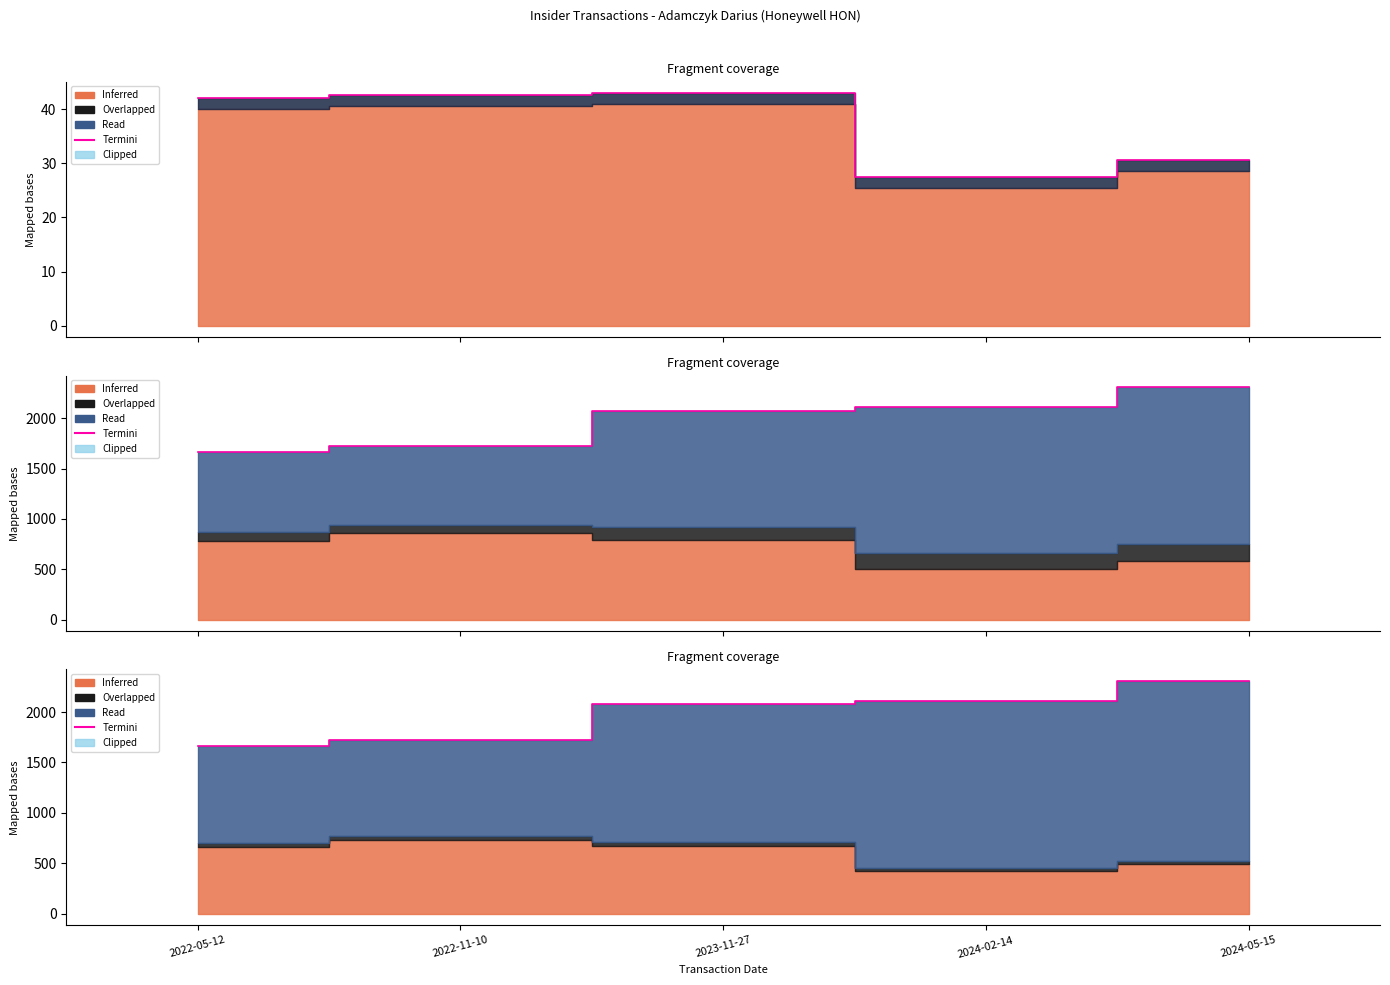

At which category does the chart reach its minimum across all series?

2022-05-12